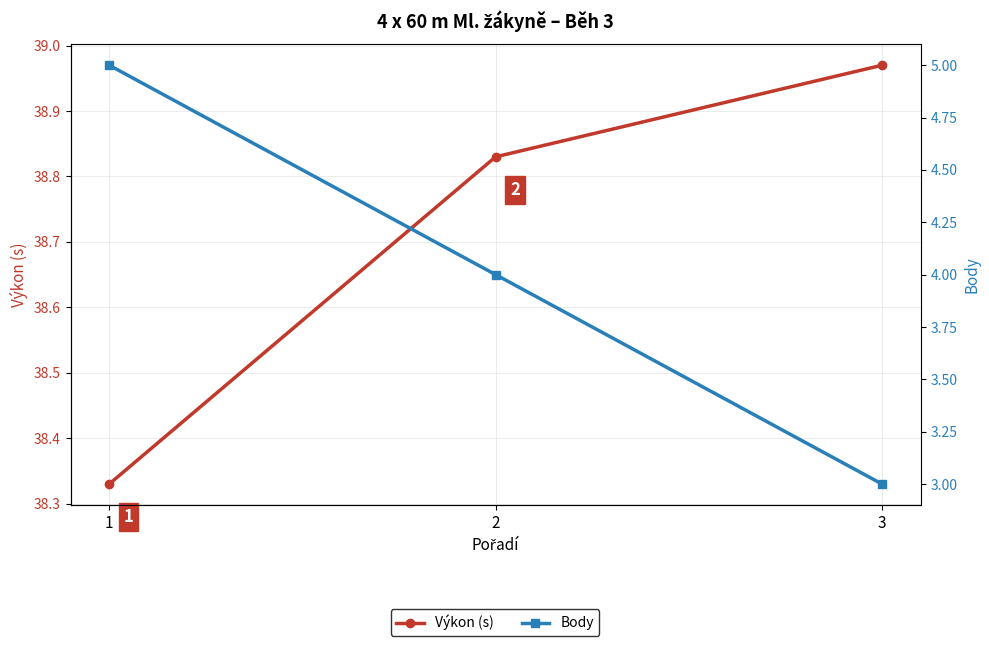

What is the value of the Body point at the 1st from the left?

5.0